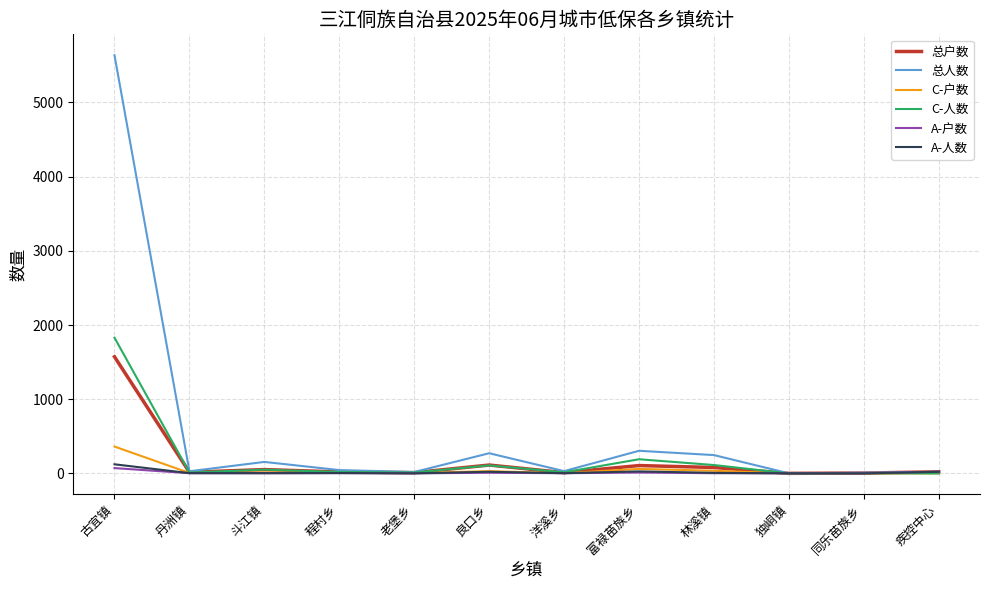

At which category is the sum across all series the highest?

古宜镇